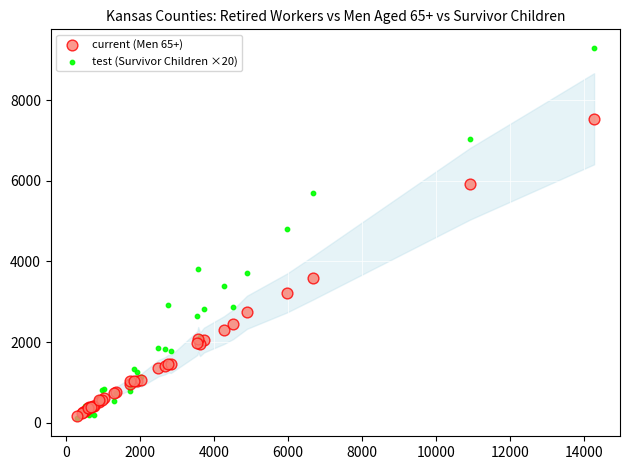

Which series has the widest spread of Y values?

test (Survivor Children ×20)